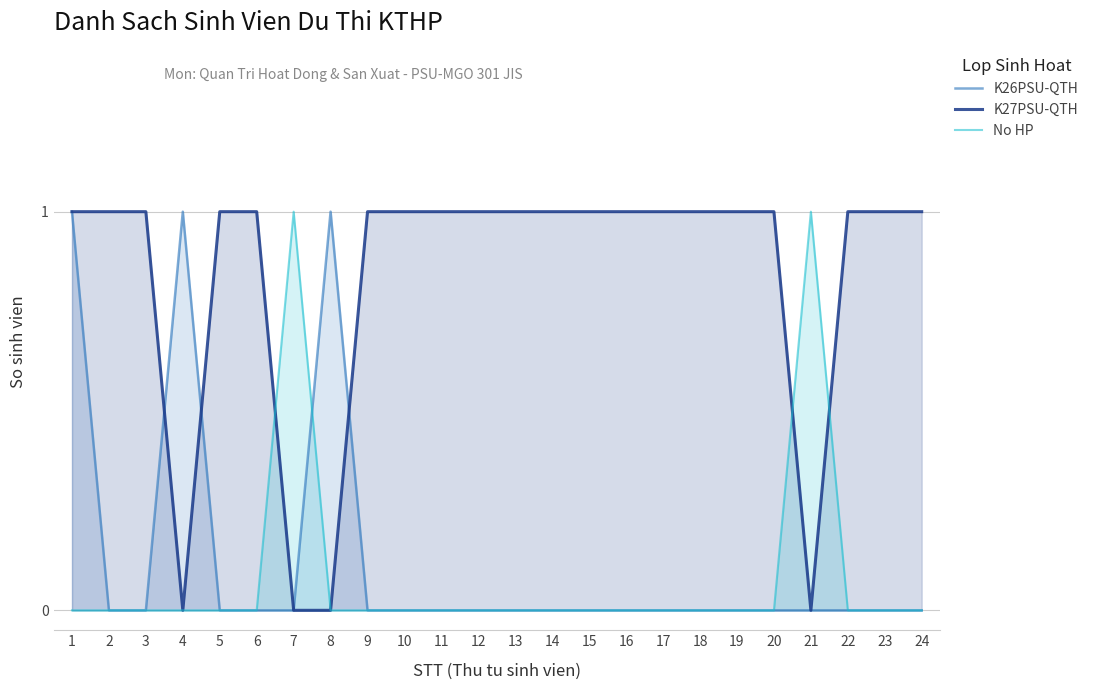

At how many categories does at least one series exceed 0?

24